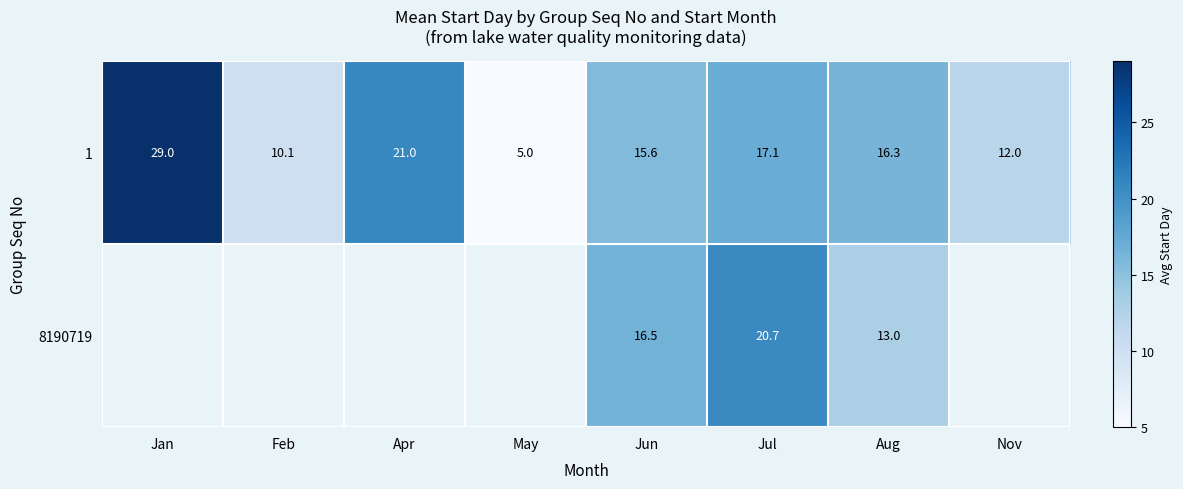

At which category is the sum across all series the highest?

Jul